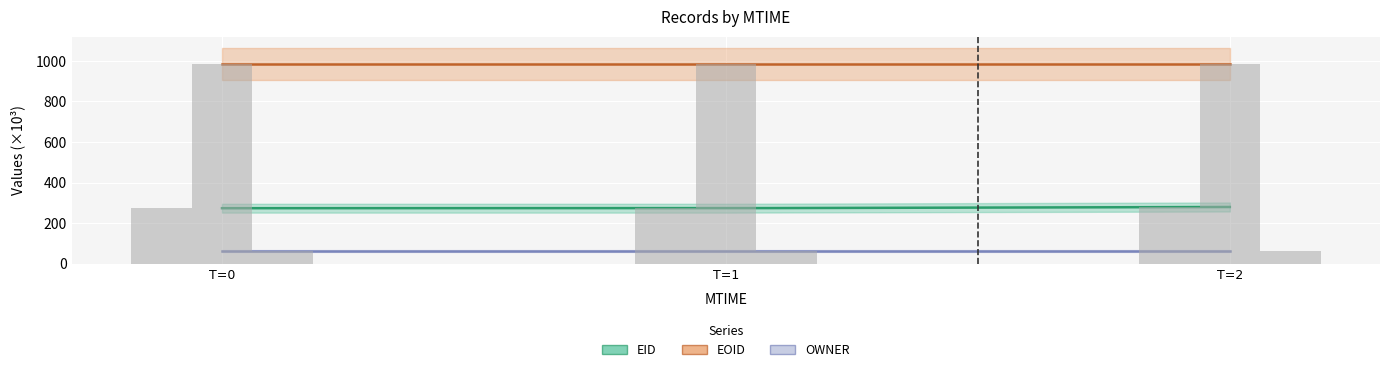

Which series has the largest total across all categories?

EOID